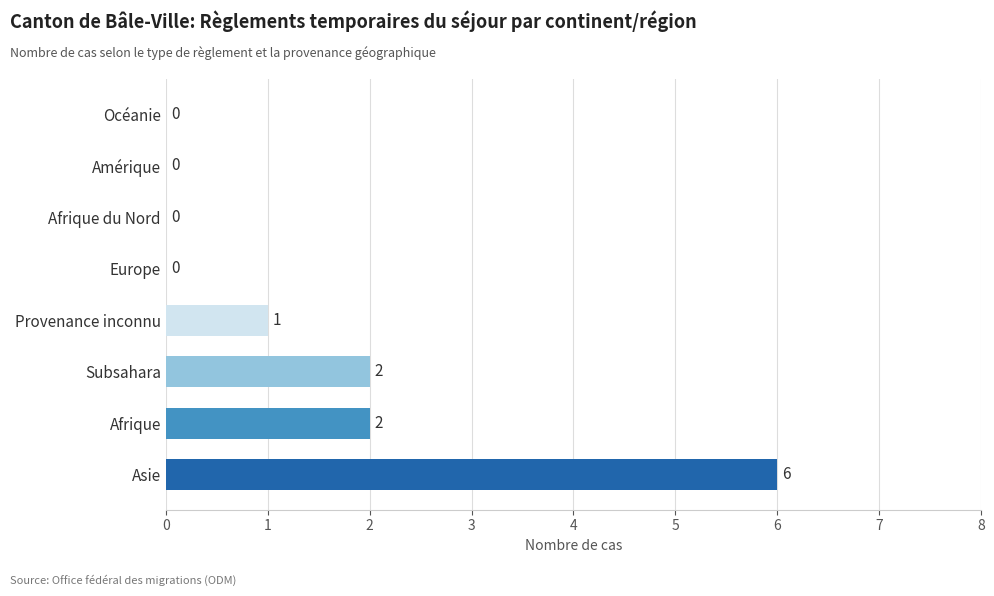

What is the average value?

1